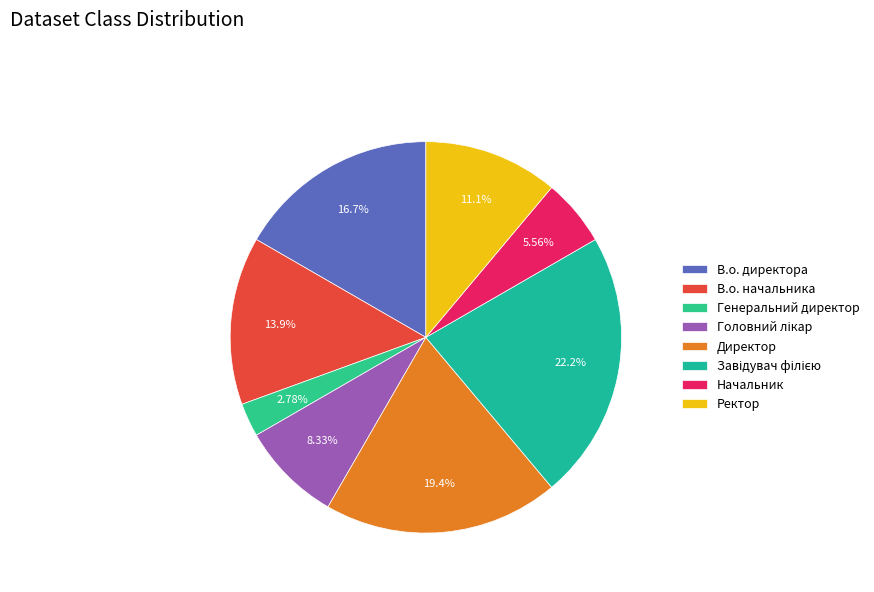

Does Завідувач філією account for over 50% of the chart?

No